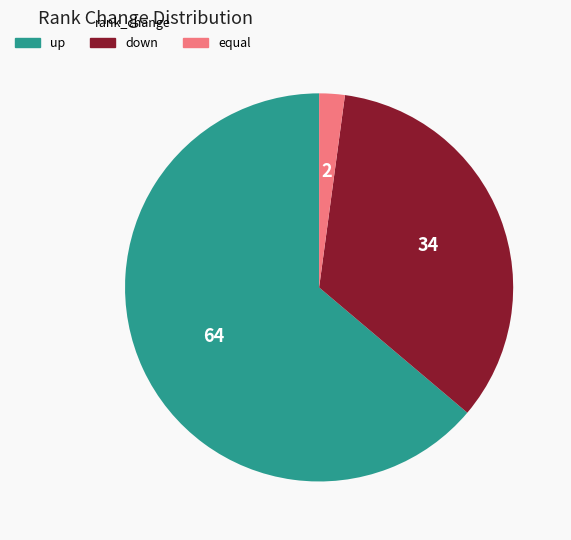

Which category accounts for the majority?

up